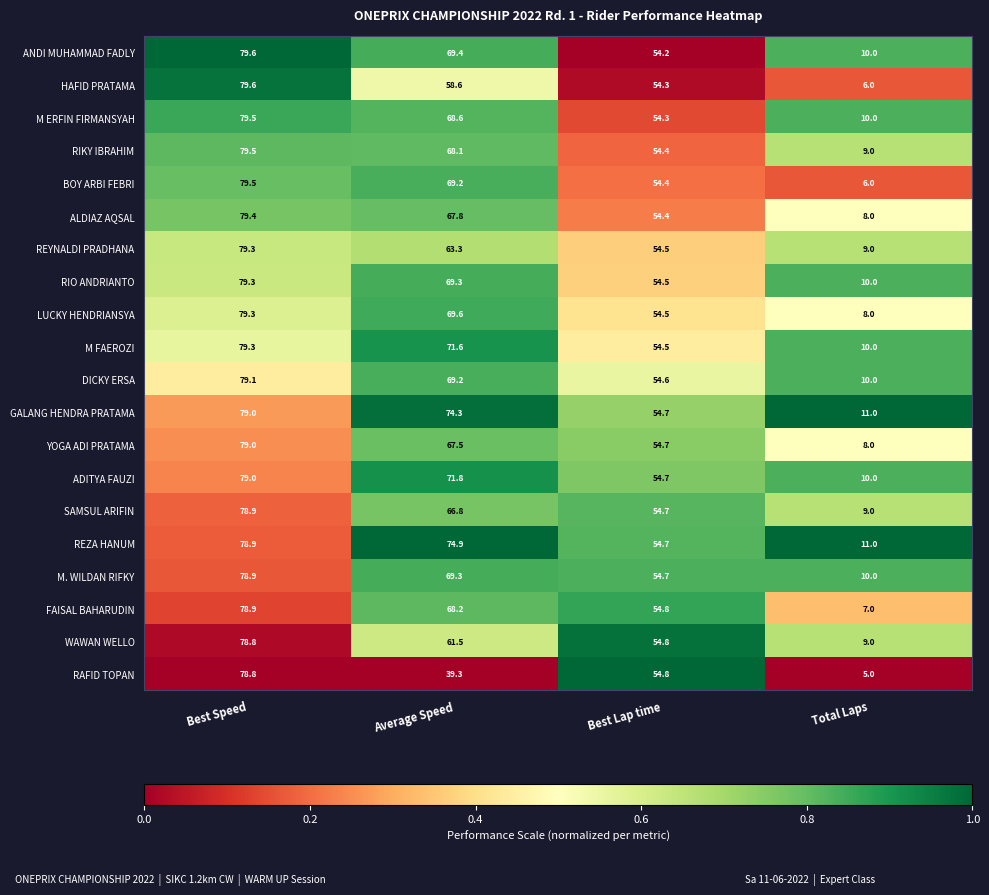

What is the total value across all series at Average Speed?

1338.3